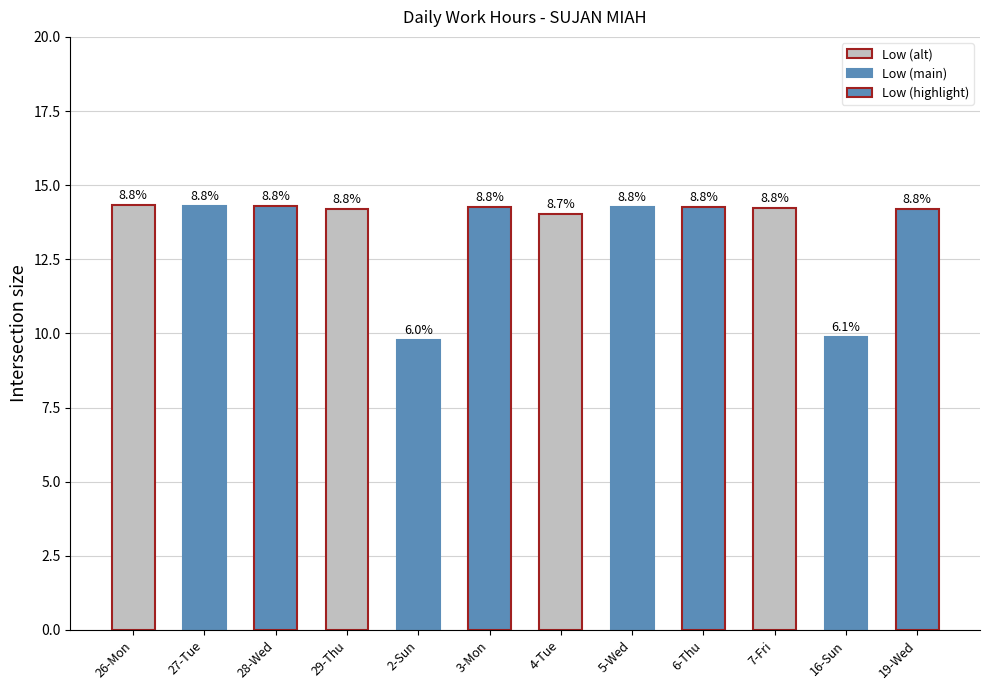

Are the bars horizontal?

No